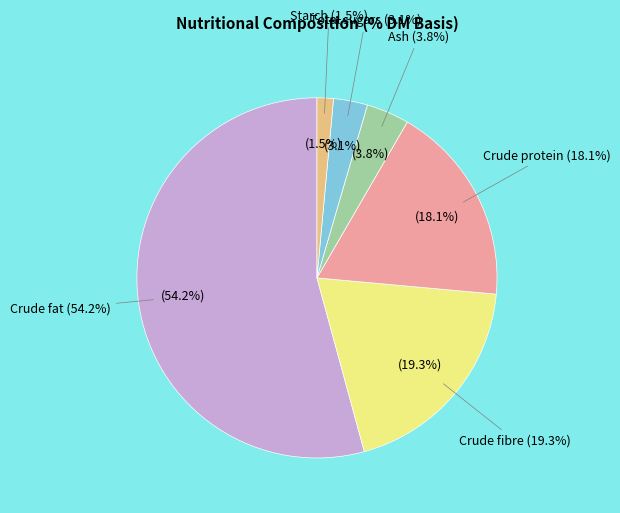

The Ash slice represents 4% of the pie. True or false?

True